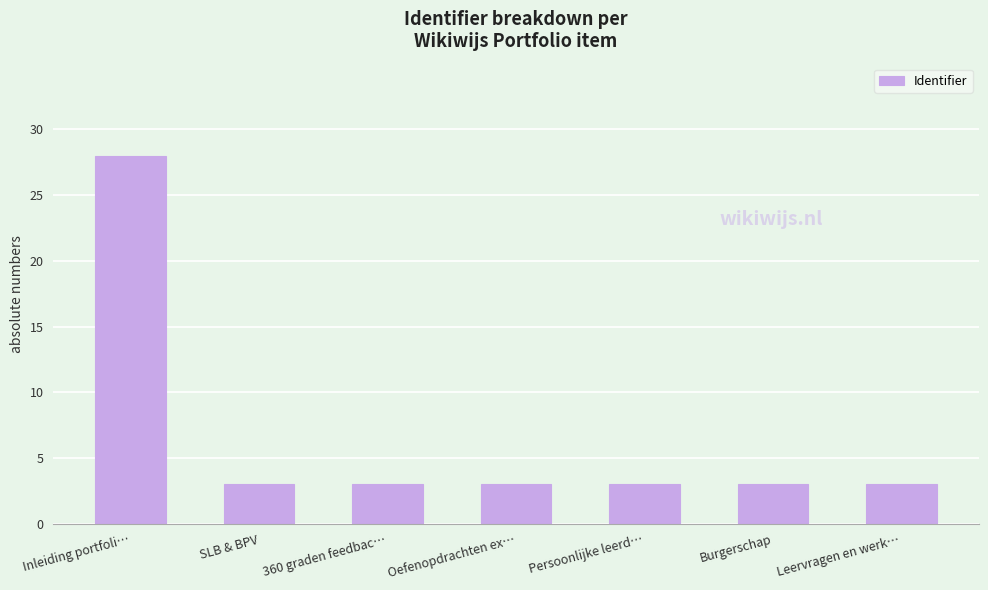

Does the chart contain any negative values?

No